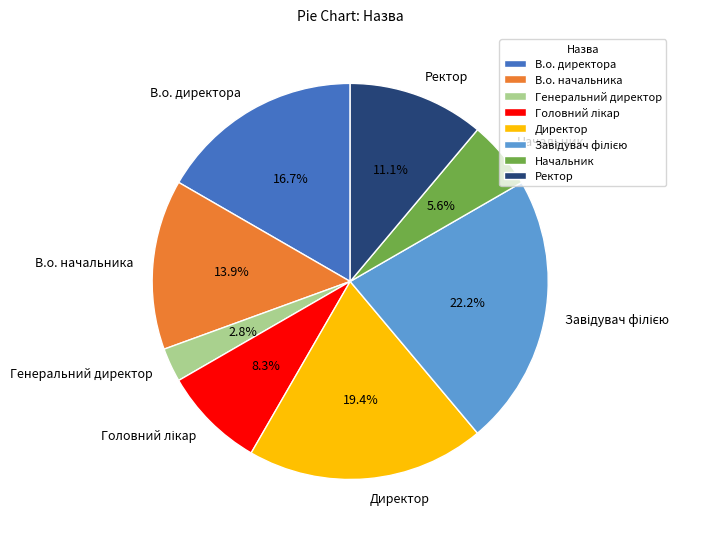

Which slice is the smallest?

Генеральний директор